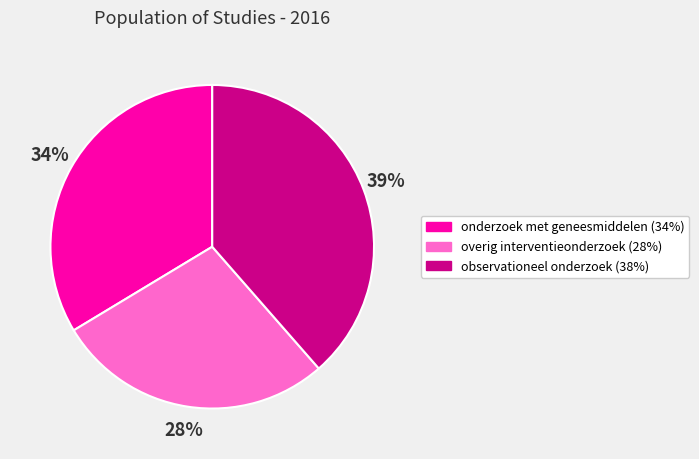

To the nearest percent, what is the average slice percentage?

33%